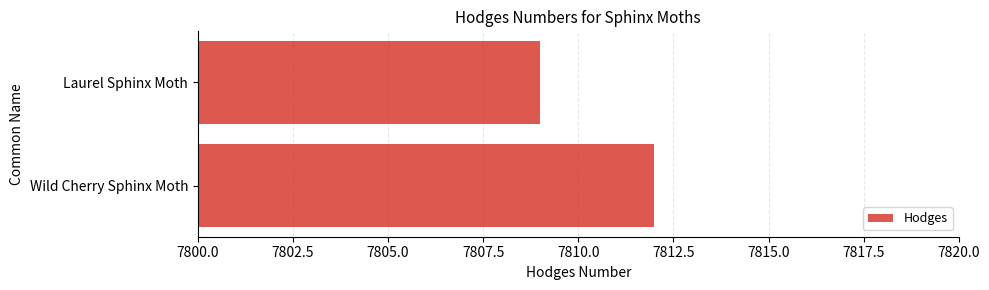

What is the smallest value displayed?

7809